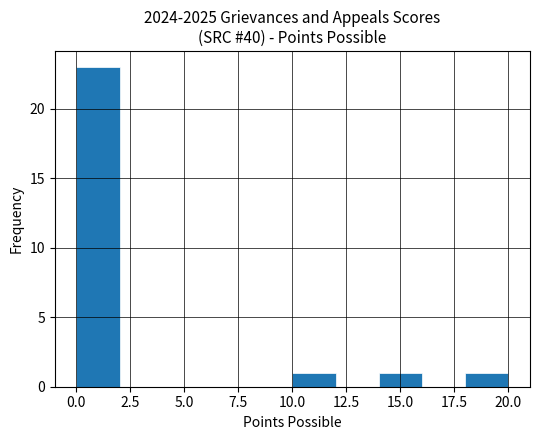

Reading left to right, list every bar in this chart as the range it spans on the x-axis followed by its height. The values are not printed on the chart, so give them approximately, as read against the axis.

0 to 2: 23
2 to 4: 0
4 to 6: 0
6 to 8: 0
8 to 10: 0
10 to 12: 1
12 to 14: 0
14 to 16: 1
16 to 18: 0
18 to 20: 1